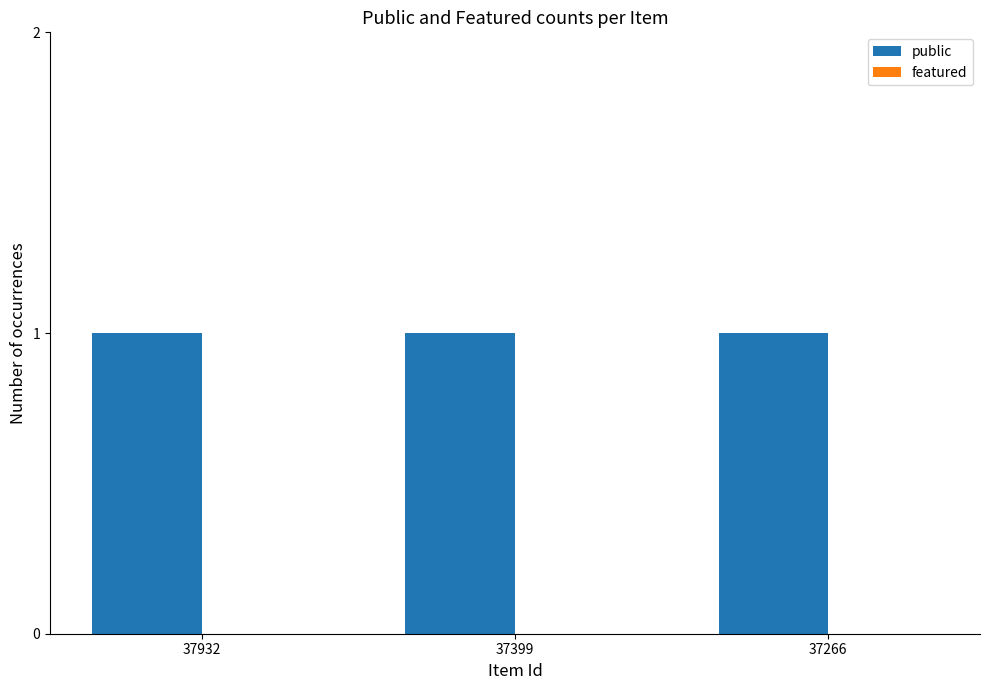

What is the minimum value for public?

1